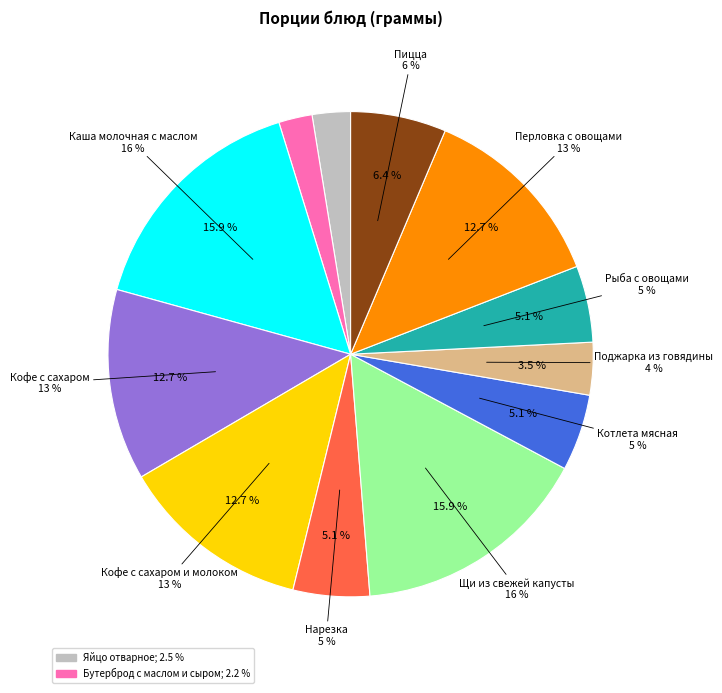

Which category has the biggest portion of the pie?

Каша молочная с маслом